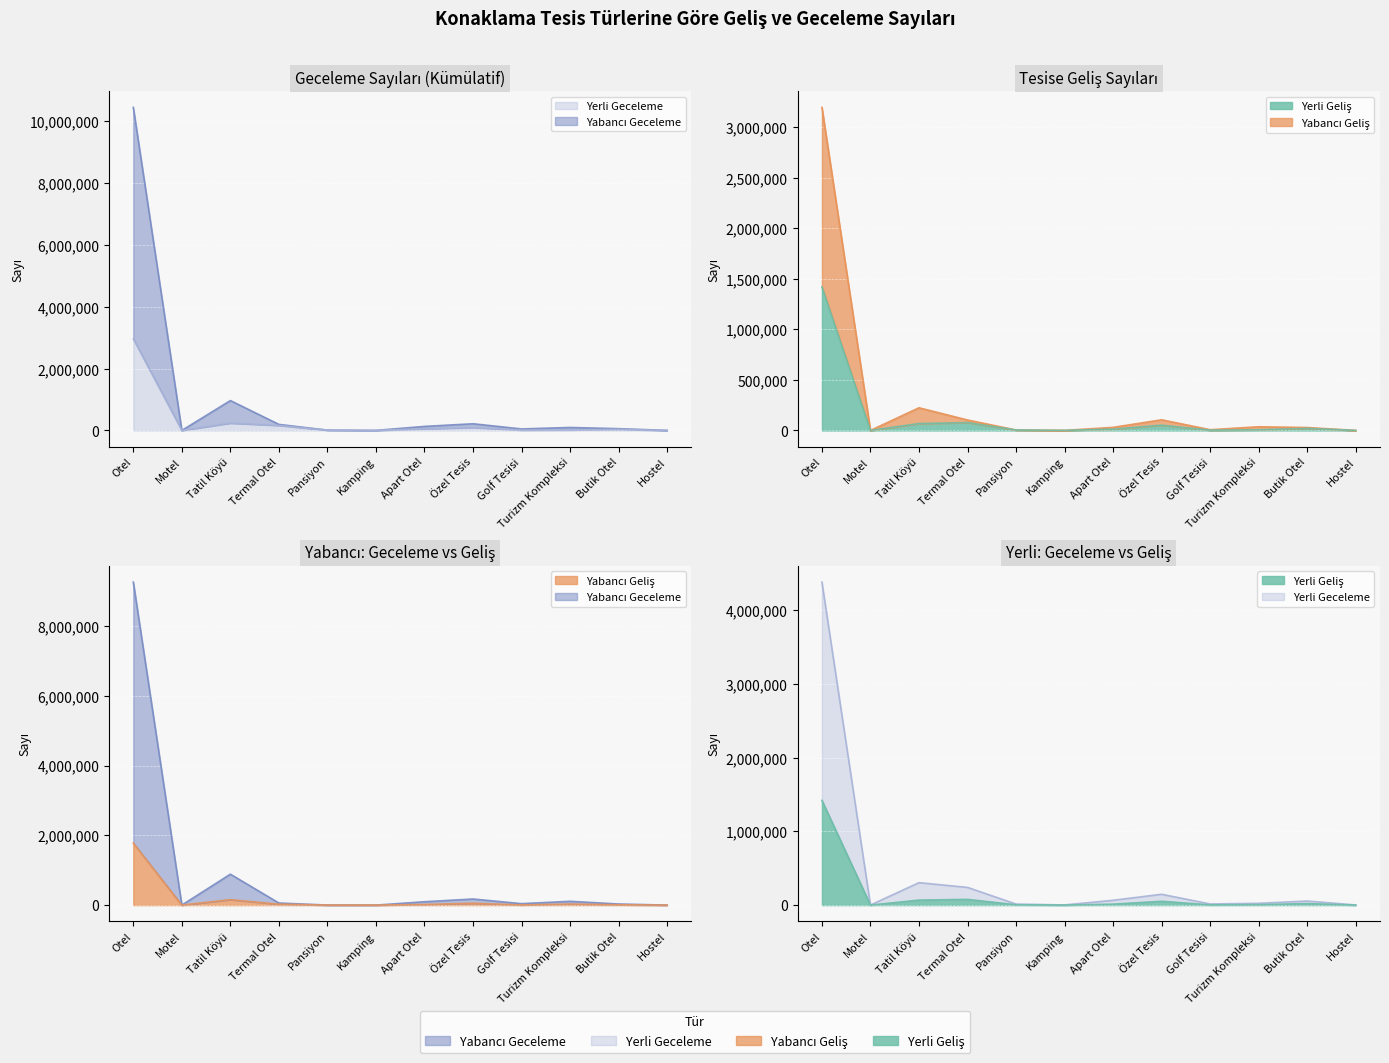

At which label does Yerli Geliş first exceed 12959?

Otel